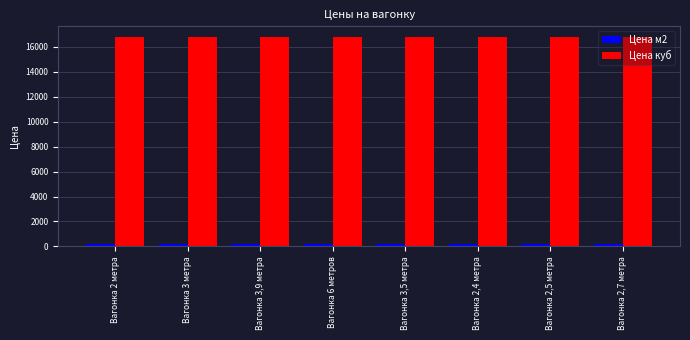

Rank the series by their maximum value, from lowest to highest.

Цена м2, Цена куб